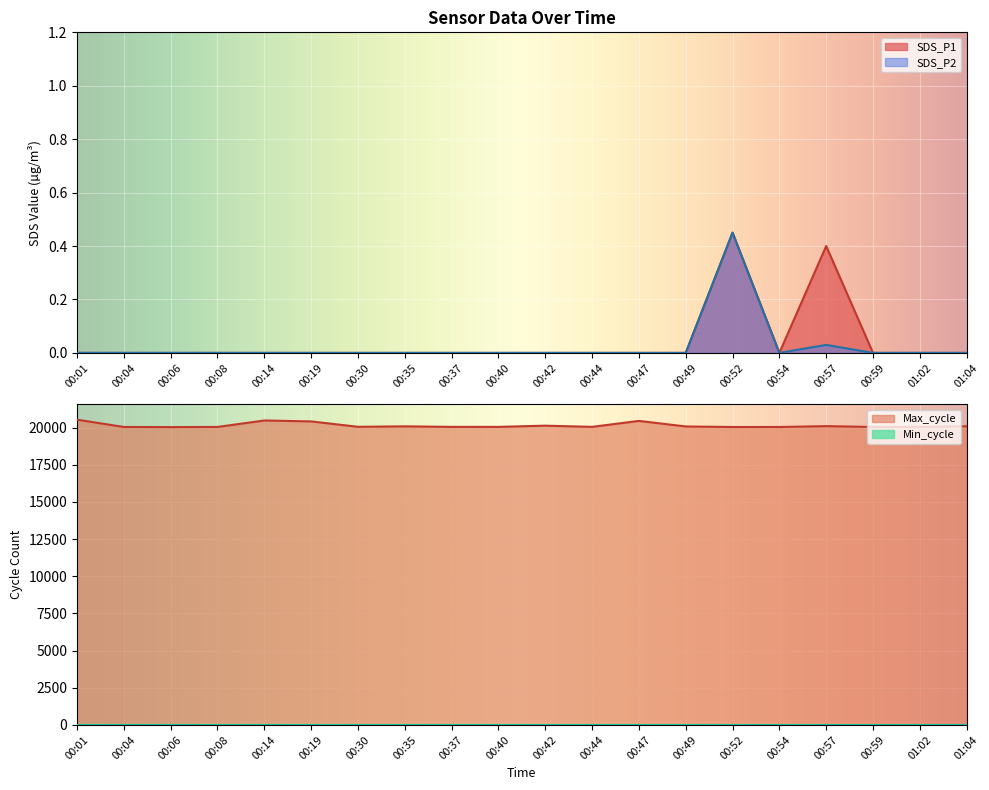

Reading right to left, list all the values displayed in this chart.

SDS_P1: 0.0	0.0	0.0	0.4	0.0	0.5	0.0	0.0	0.0	0.0	0.0	0.0	0.0	0.0	0.0	0.0	0.0	0.0	0.0	0.0
SDS_P2: 0.0	0.0	0.0	0.0	0.0	0.5	0.0	0.0	0.0	0.0	0.0	0.0	0.0	0.0	0.0	0.0	0.0	0.0	0.0	0.0